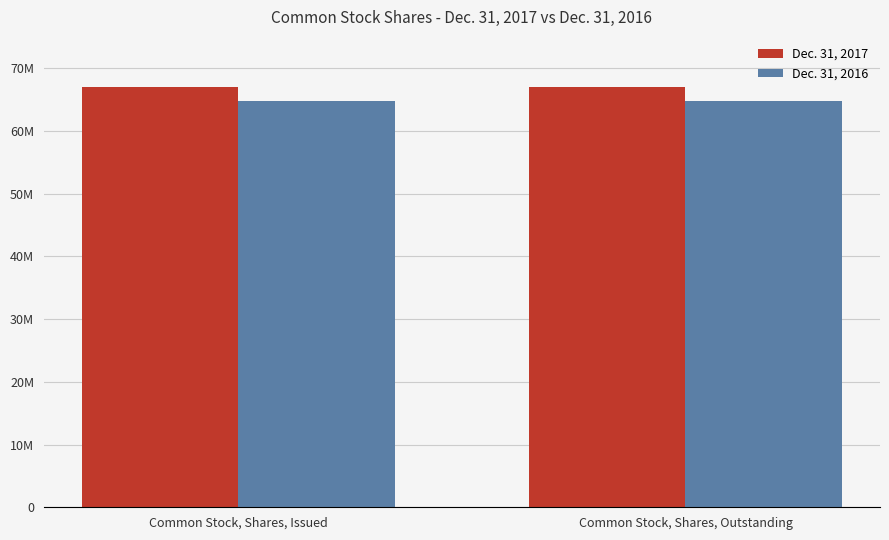

Between Common Stock, Shares, Outstanding and Common Stock, Shares, Issued, which is larger?

Common Stock, Shares, Outstanding